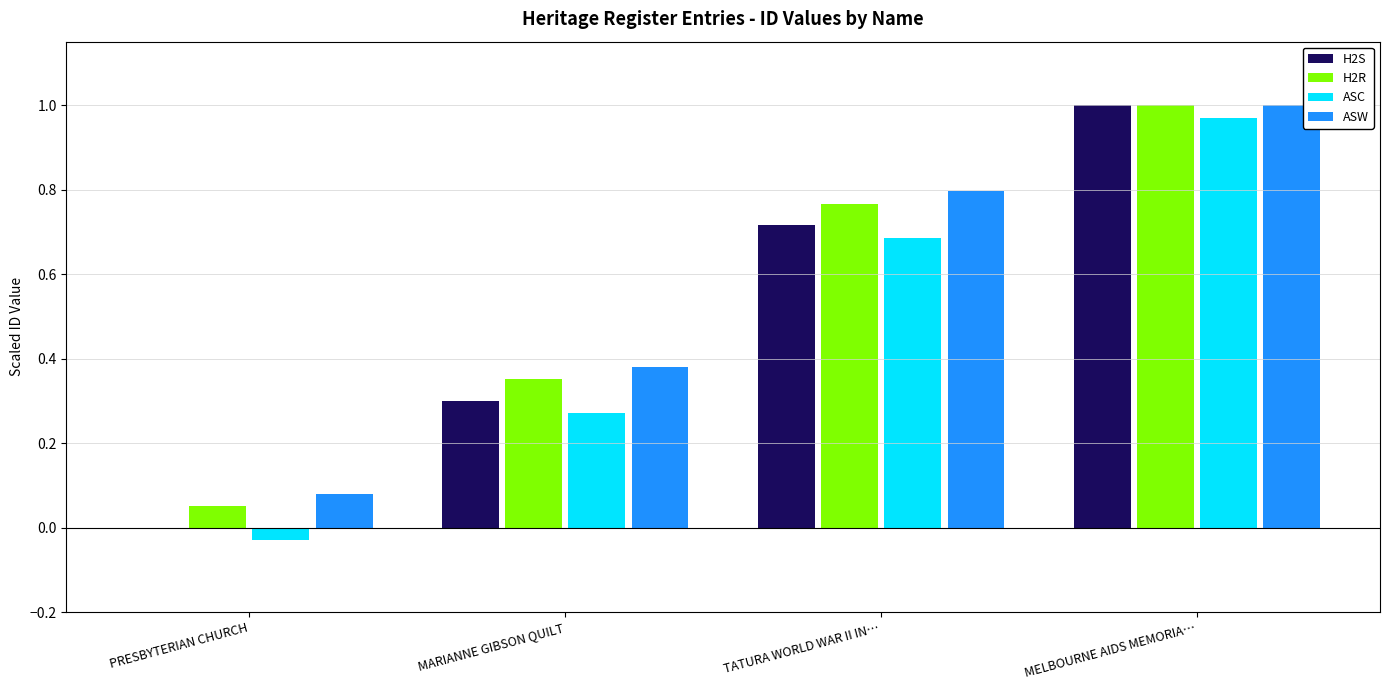

At which label does H2R reach its peak?

MELBOURNE AIDS MEMORIA…